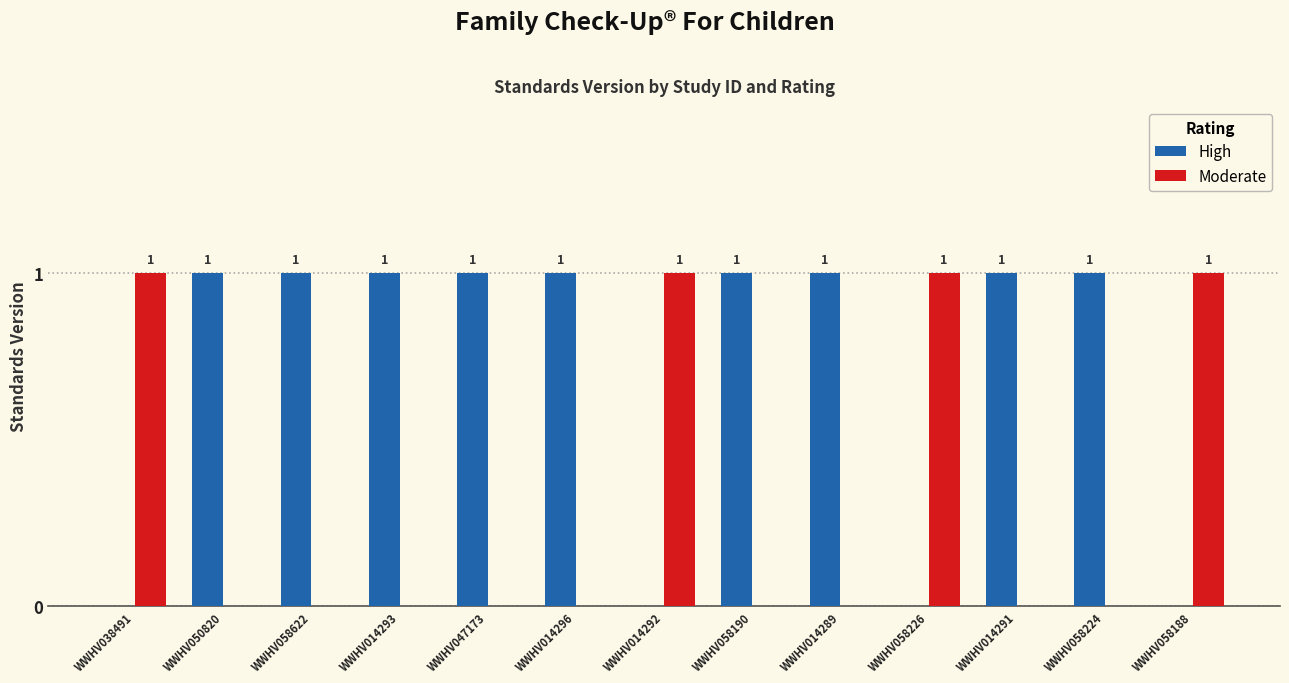

What is the total value across all series at WWHV014296?

1